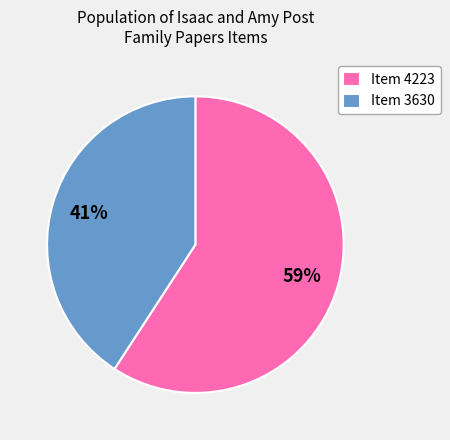

Between Item 3630 and Item 4223, which is larger?

Item 4223